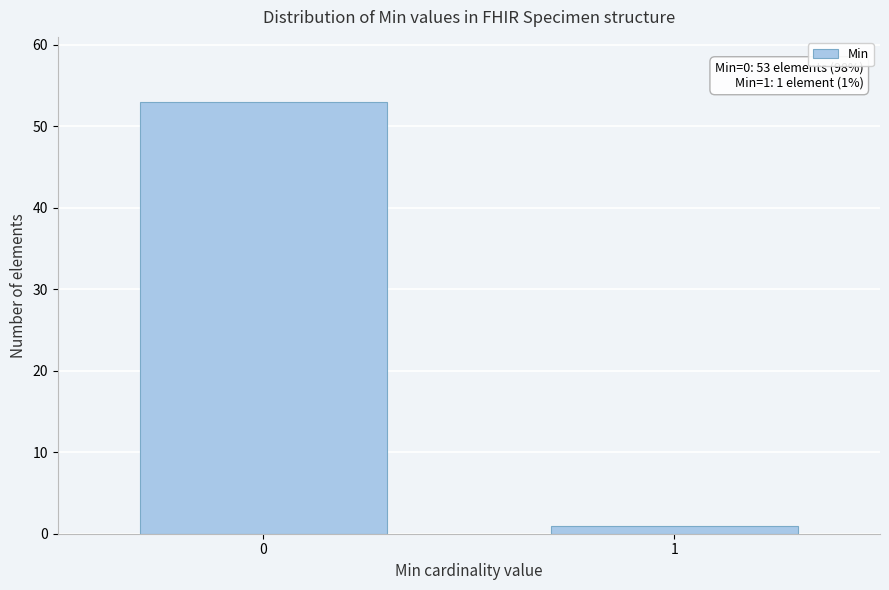

Reading left to right, what are all the values shown in this chart?

0=53	1=1